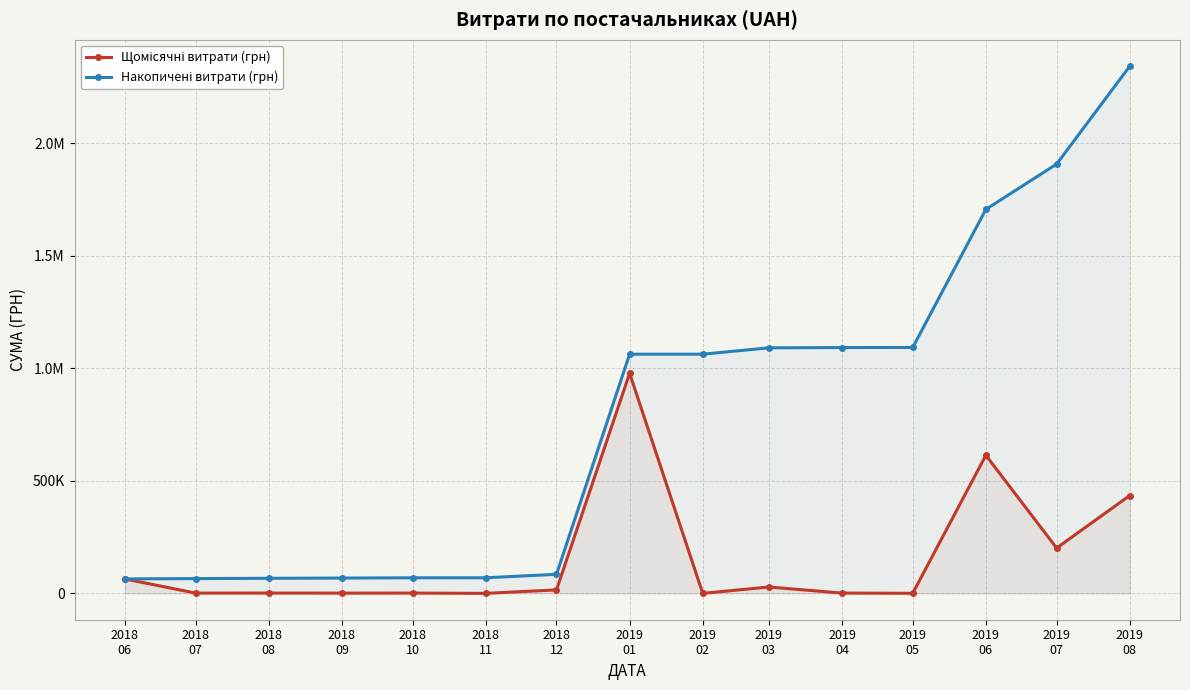

Is it true that Накопичені витрати (грн) equals 1091453.3 at 2019
03?

True